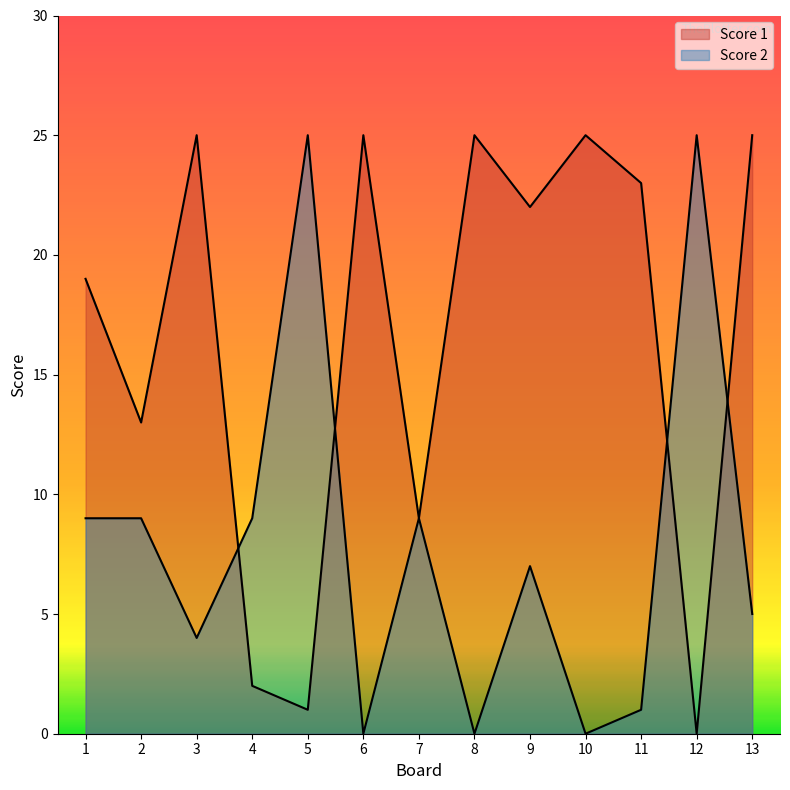

Where is Score 1 nearest to the value 12?

2